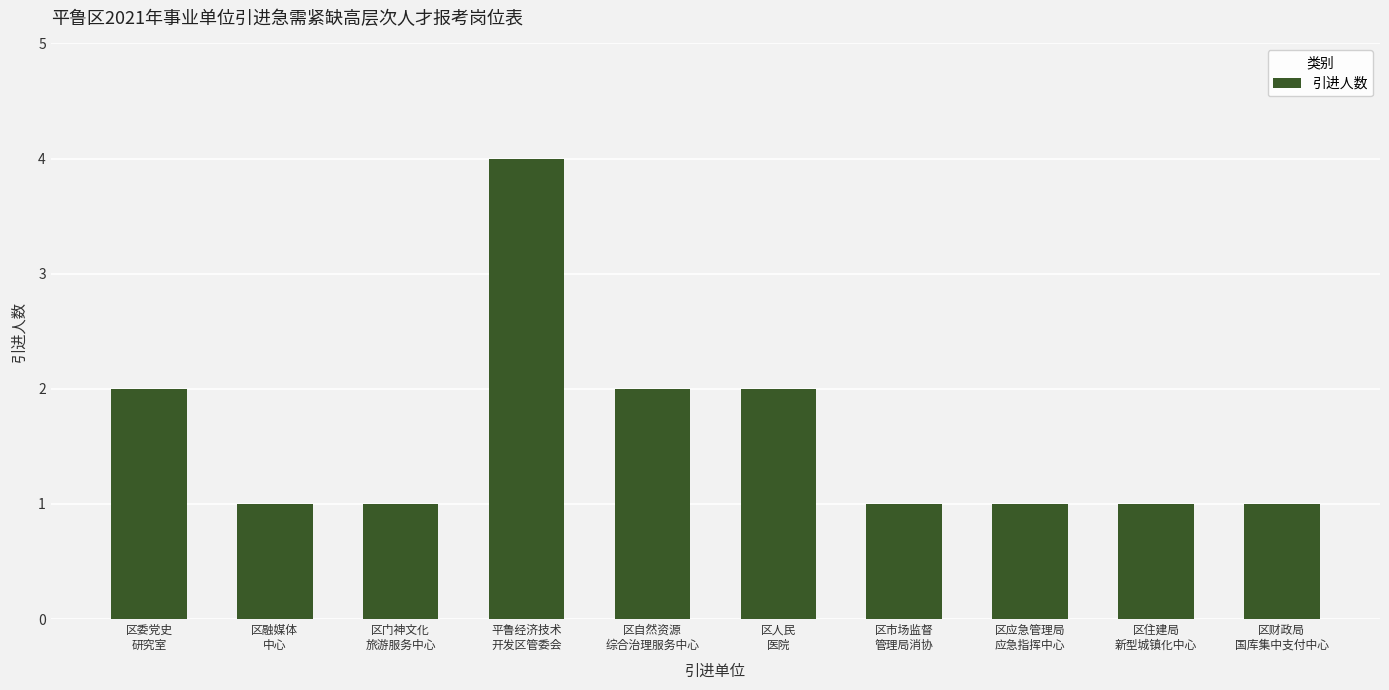

What is the label of the 8th bar from the left?

区应急管理局
应急指挥中心